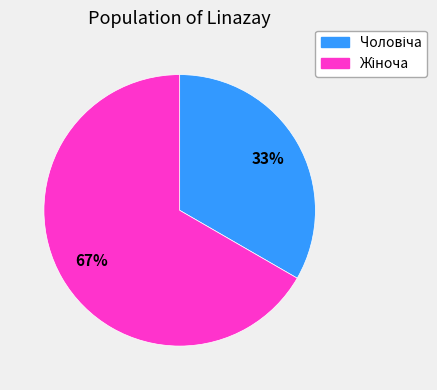

To the nearest percent, what is the average slice percentage?

50%